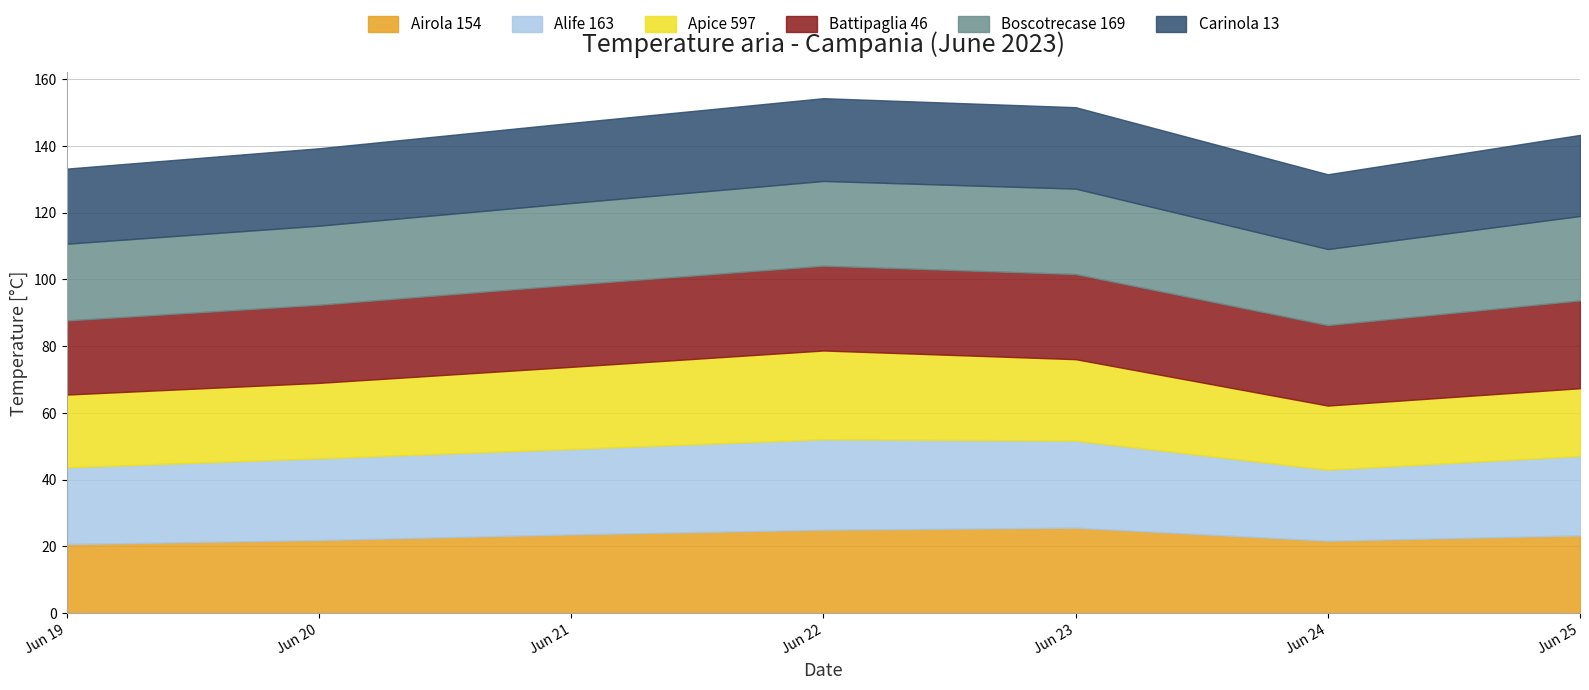

How many interior local valleys does the Boscotrecase 169 series have?

1